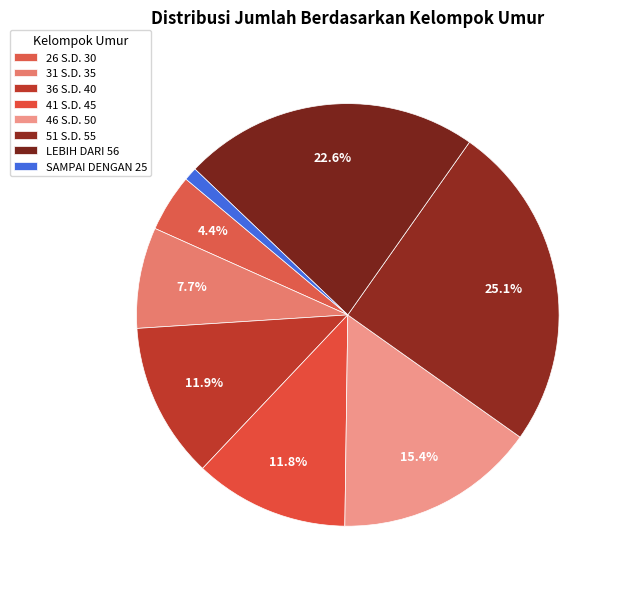

Count the number of slices in the pie.

8